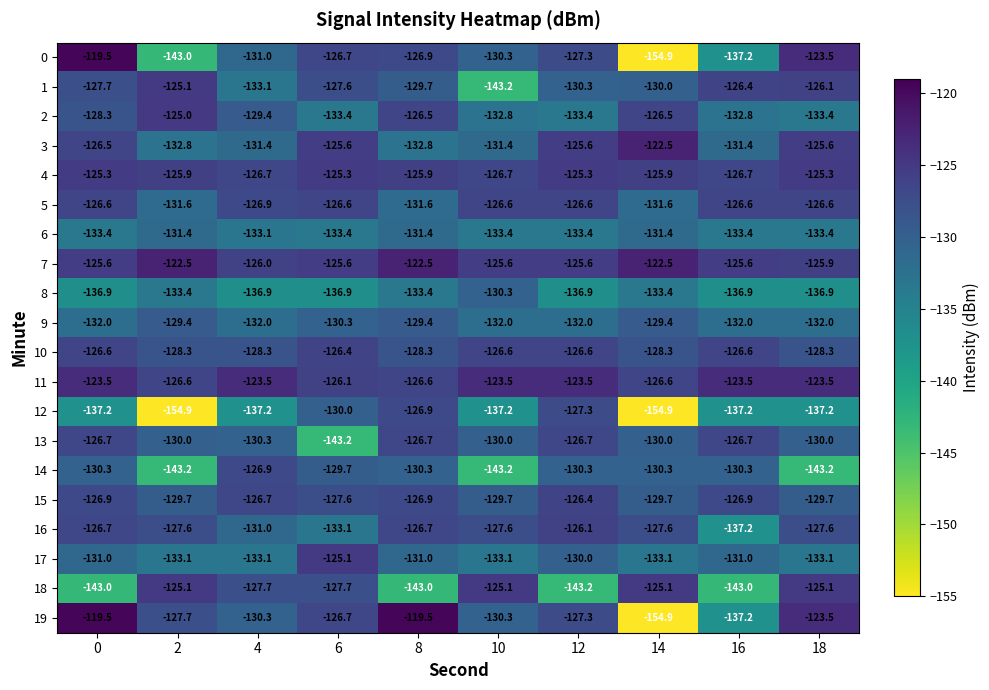

Is it true that 1 equals -129.7 at 8?

True